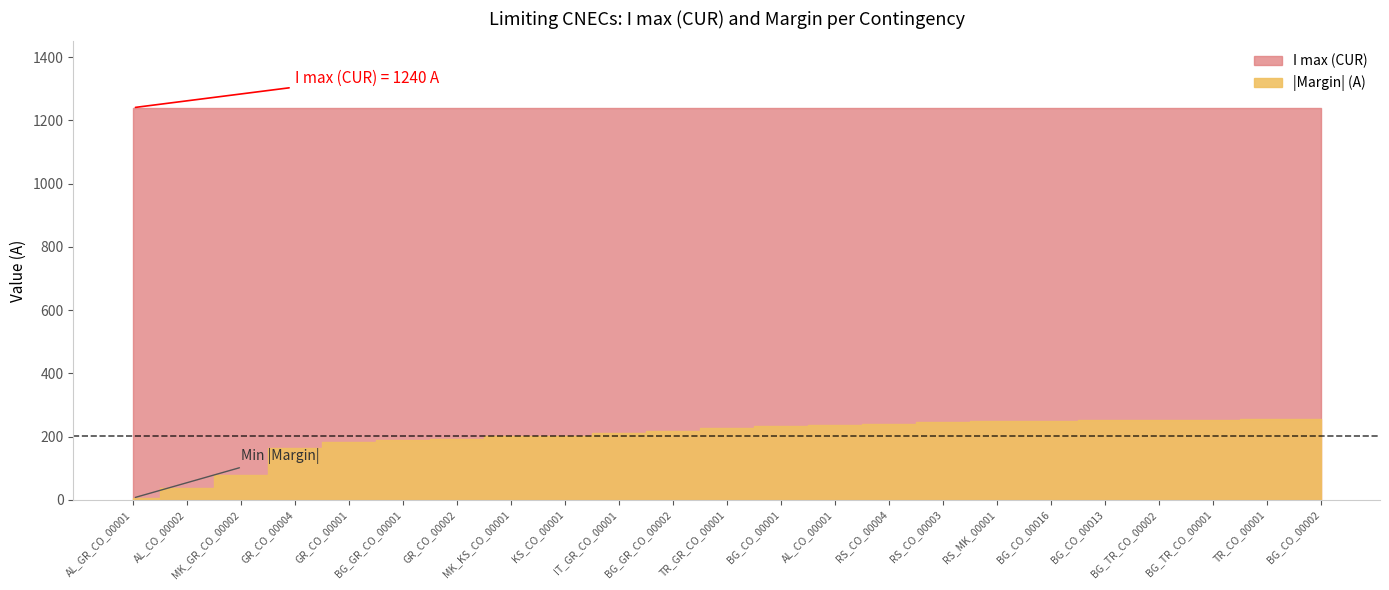

What is the difference between the Margin (A) values at KS_CO_00001 and BG_CO_00002?

52